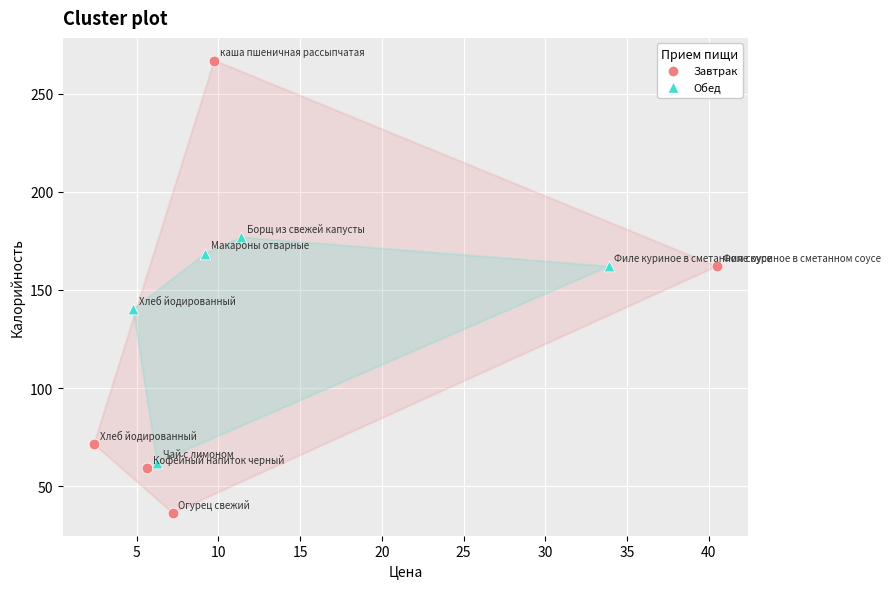

Which series has the widest spread of Y values?

Завтрак